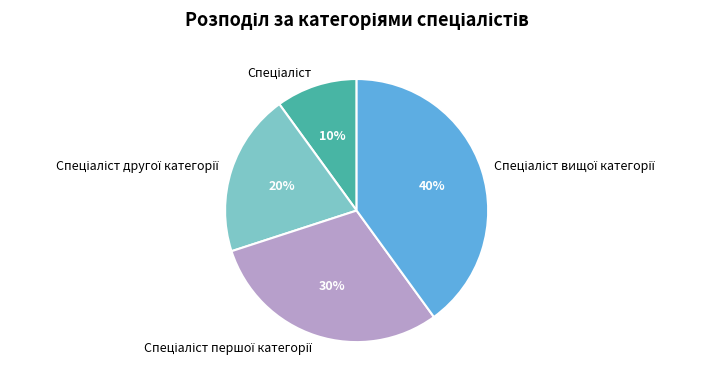

How many segments does this pie chart have?

4